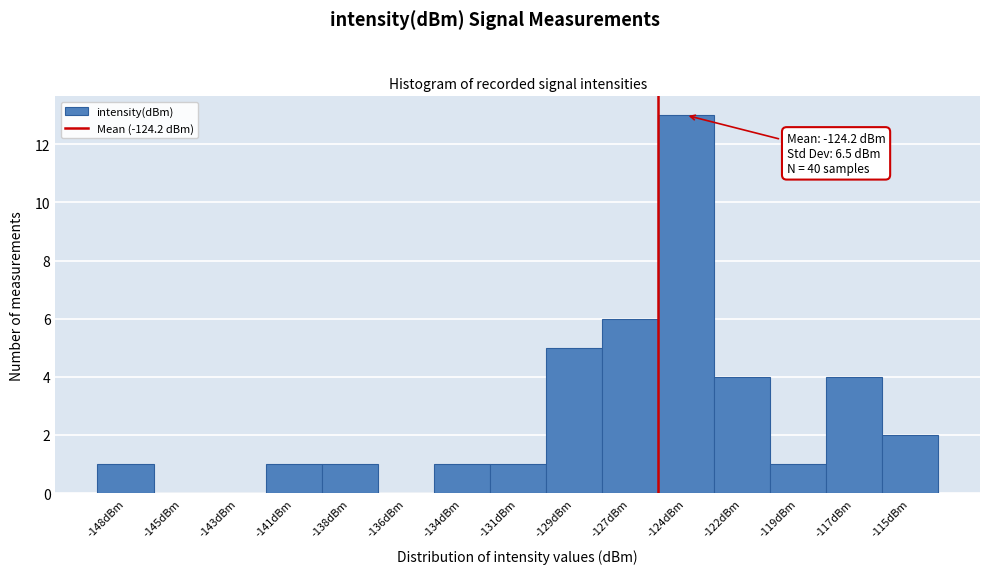

Reading left to right, transcribe all the data shown in this chart.

-148dBm=1	-145dBm=0	-143dBm=0	-141dBm=1	-138dBm=1	-136dBm=0	-134dBm=1	-131dBm=1	-129dBm=5	-127dBm=6	-124dBm=13	-122dBm=4	-119dBm=1	-117dBm=4	-115dBm=2